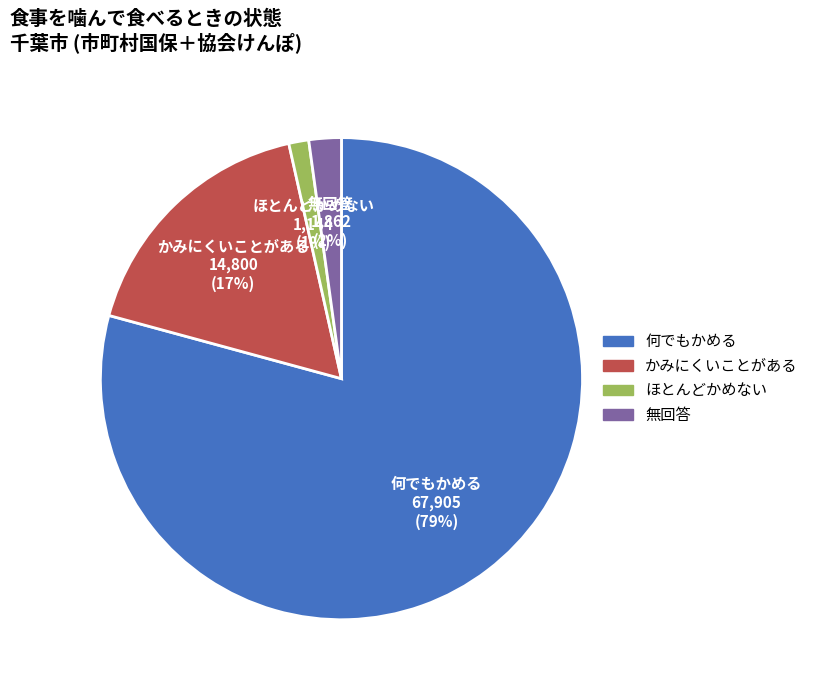

Rank the categories by value from highest to lowest.

何でもかめる, かみにくいことがある, 無回答, ほとんどかめない